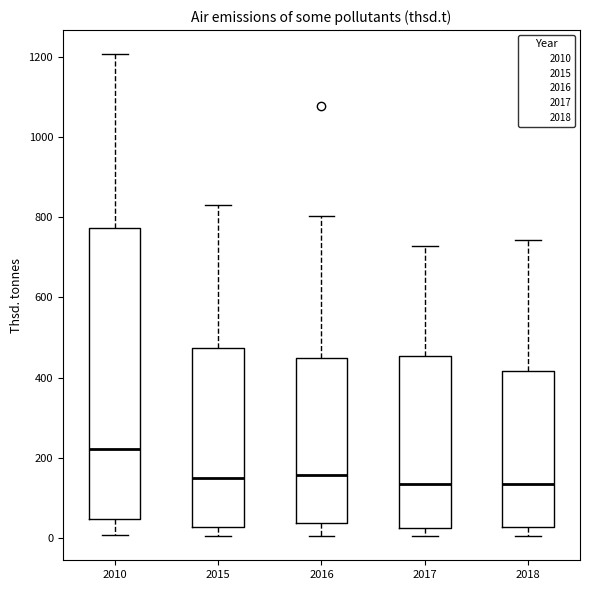

Reading left to right, transcribe this box plot: for each box, give where its median line is, the range the box spans, and where its two whiskers end, as read against the y-axis. The values are not printed on the chart, so give them approximately, as read against the axis.

2010: median 220, box 40 to 780, whiskers 0 to 1200
2015: median 160, box 20 to 480, whiskers 0 to 840
2016: median 160, box 40 to 440, whiskers 0 to 800
2017: median 140, box 20 to 460, whiskers 0 to 720
2018: median 140, box 20 to 420, whiskers 0 to 740